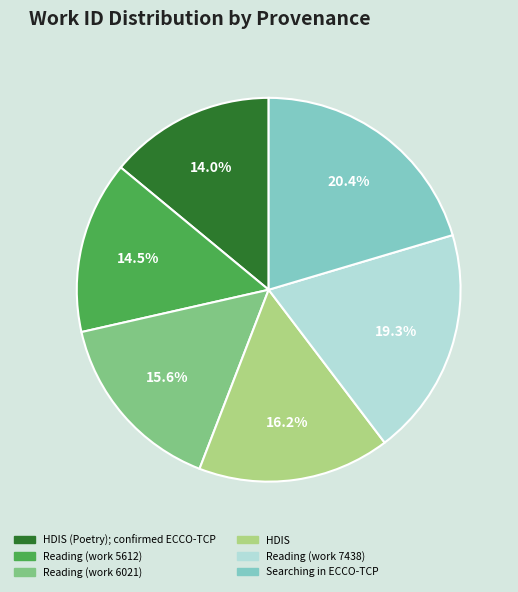

Count the number of slices in the pie.

6